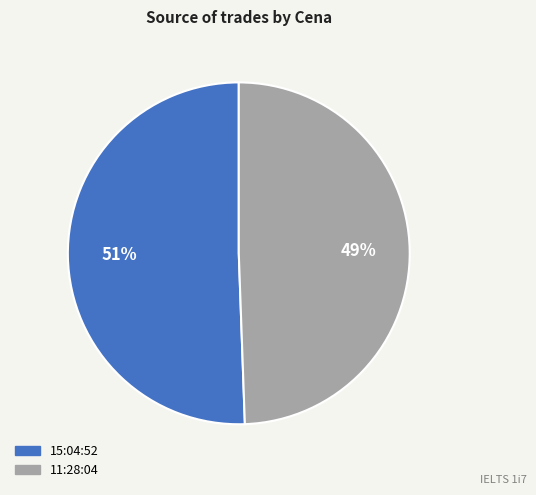

Do 15:04:52 and 11:28:04 together represent more than half of the pie?

Yes